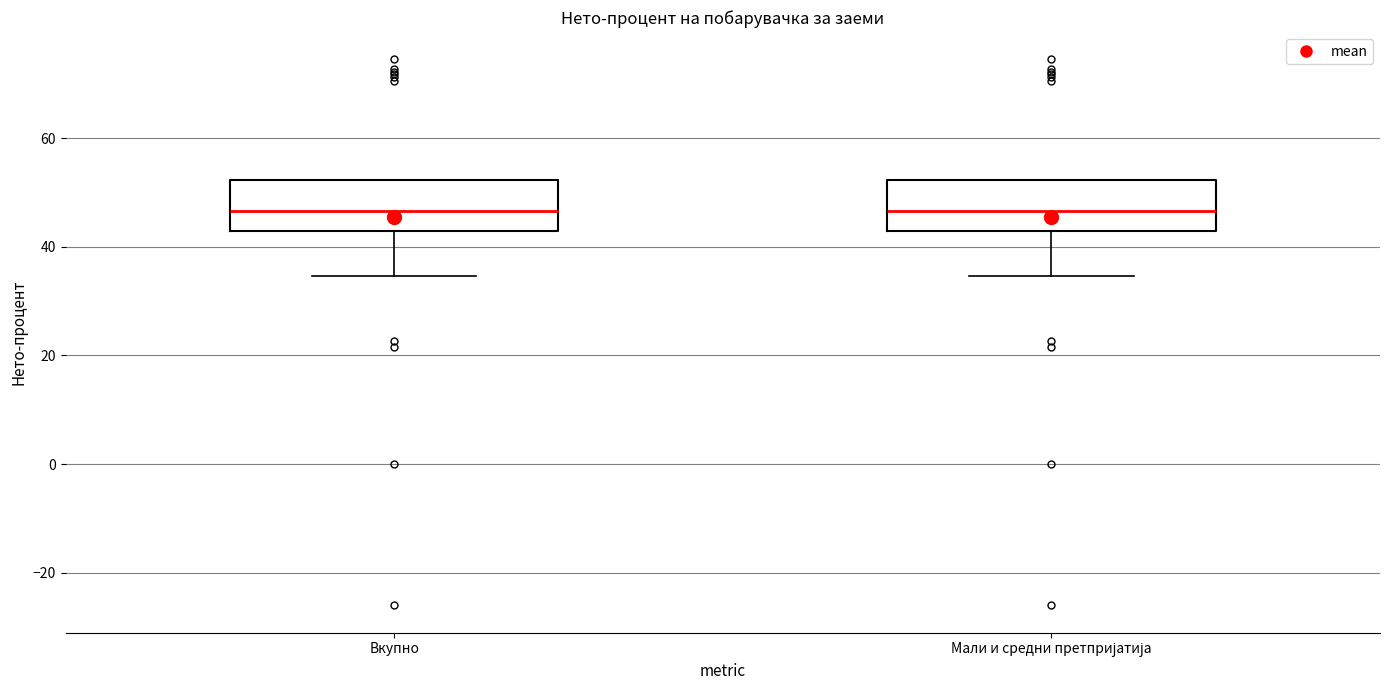

Reading left to right, read every box against the y-axis: the position of its median line, the range the box covers, and the ends of its whiskers. The values are not printed on the chart, so give them approximately, as read against the axis.

Вкупно: median 46, box 44 to 52, whiskers 34 to 52
Мали и средни претпријатија: median 46, box 44 to 52, whiskers 34 to 52